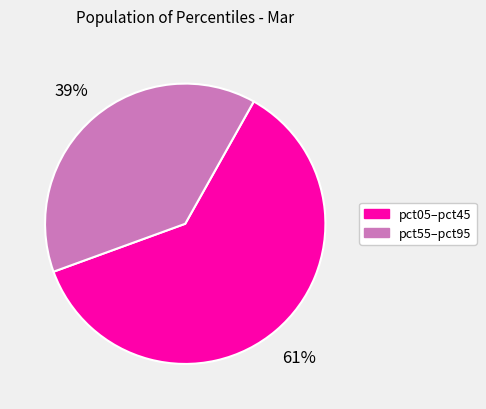

To the nearest percent, what is the average slice percentage?

50%